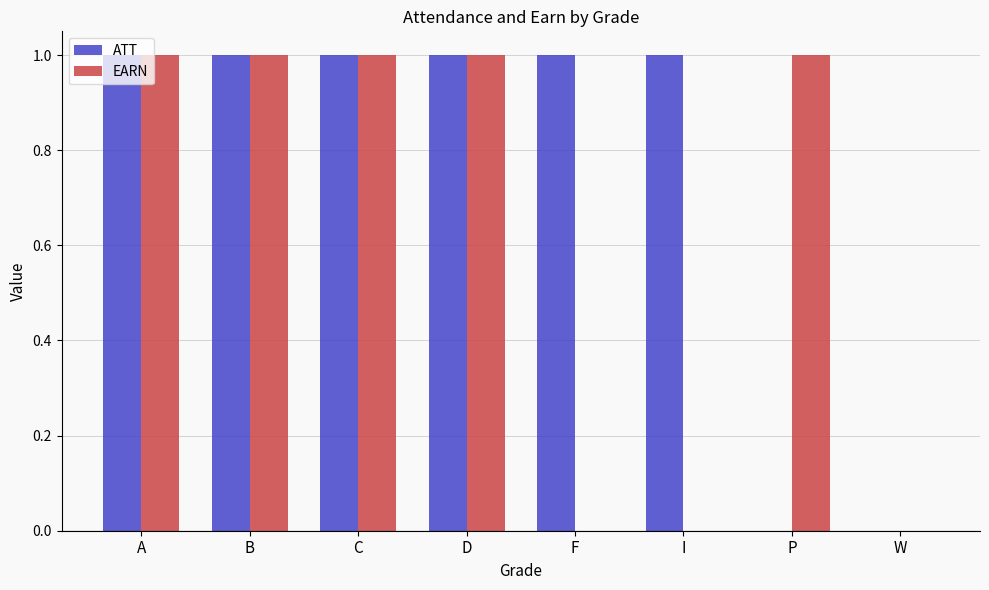

Which series changed the most between C and P?

ATT